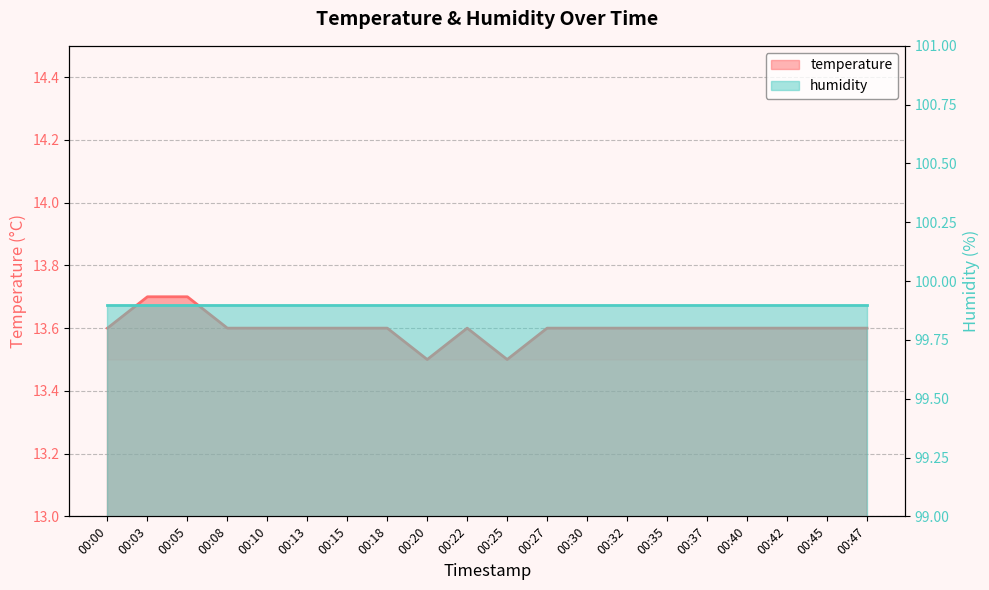

List the labels in order of value, largest first.

00:03, 00:05, 00:00, 00:08, 00:10, 00:13, 00:15, 00:18, 00:22, 00:27, 00:30, 00:32, 00:35, 00:37, 00:40, 00:42, 00:45, 00:47, 00:20, 00:25